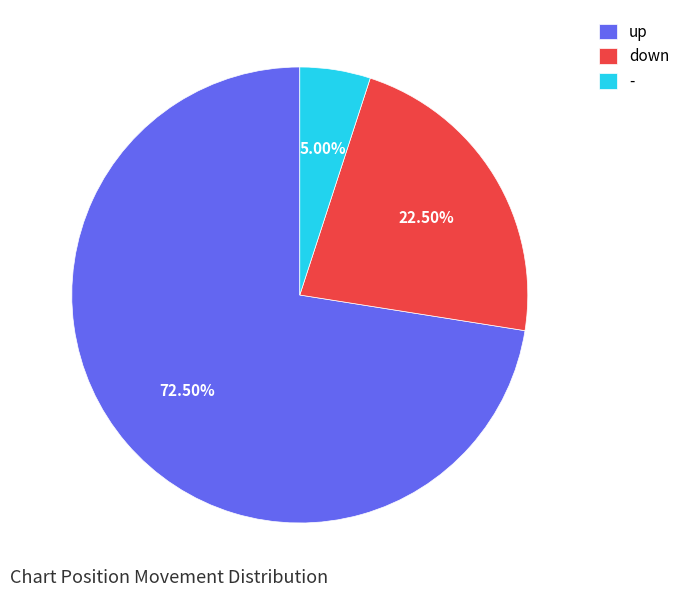

What is the largest slice in the pie chart?

up